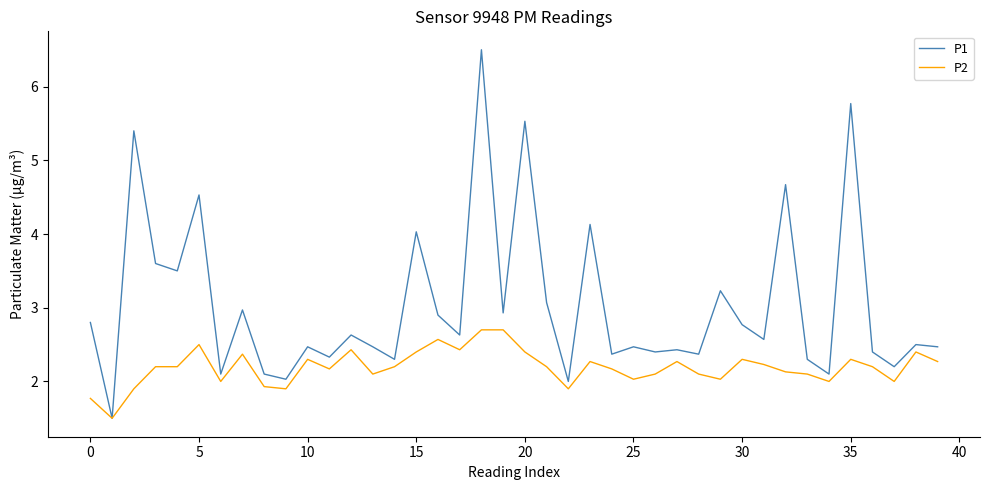

Rank the series by their average value, from highest to lowest.

P1, P2